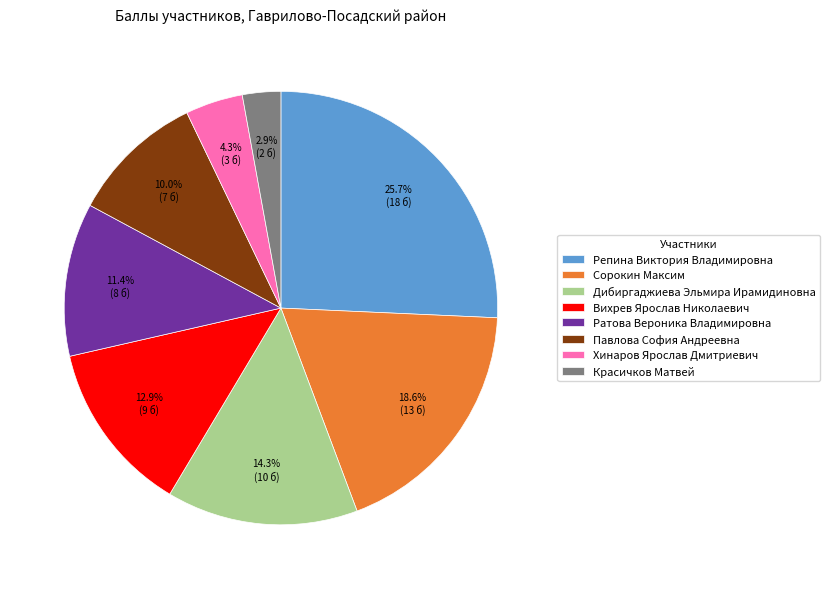

What is the smallest slice in the pie chart?

Красичков Матвей